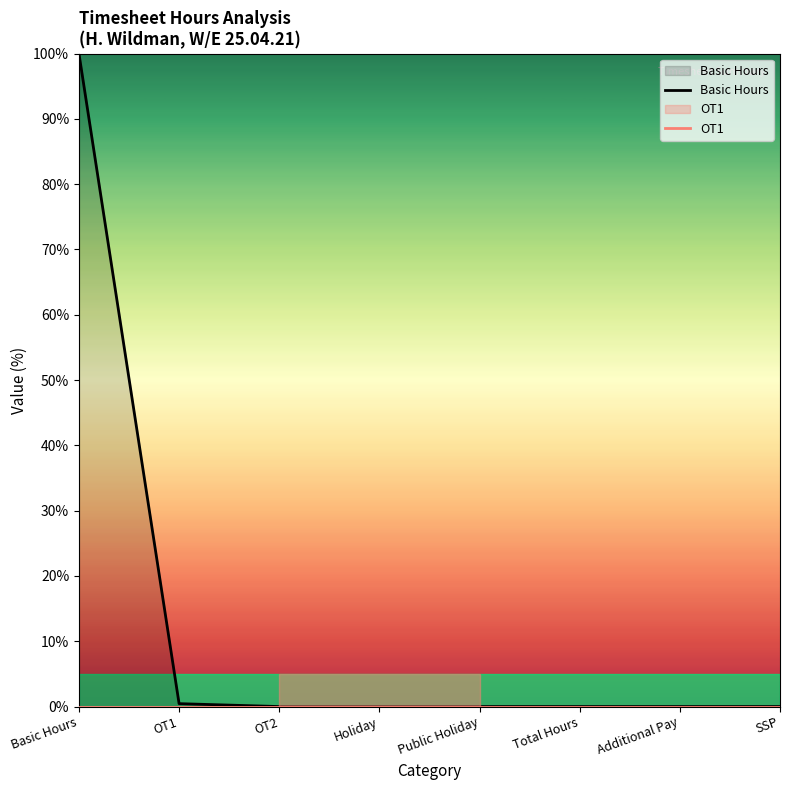

True or false: Basic Hours and OT1 intersect in this chart.

False